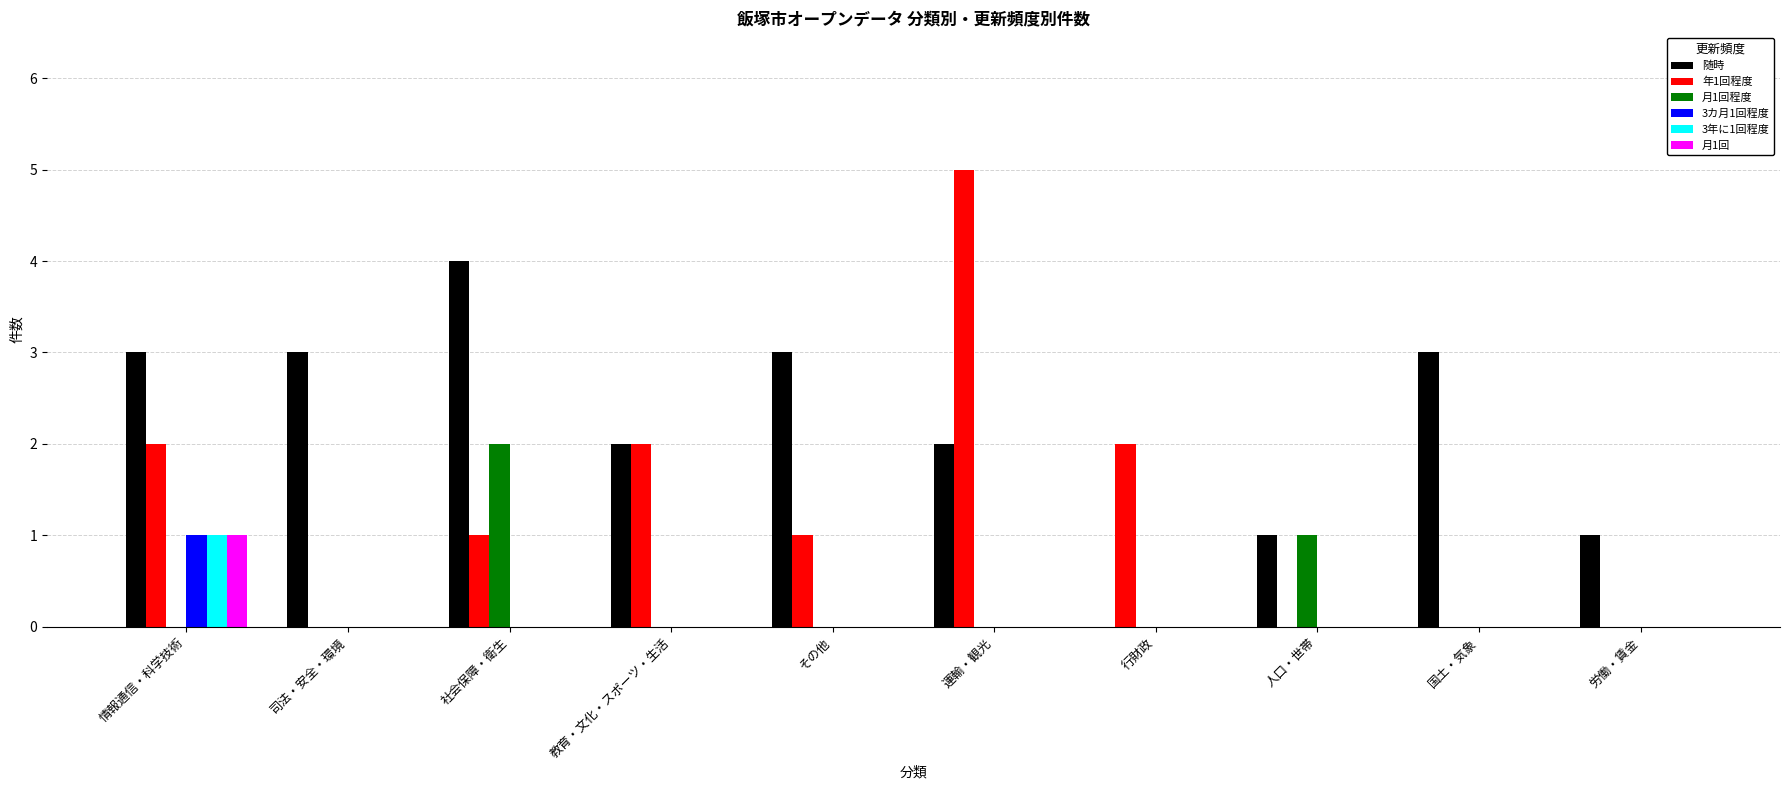

Which series has the largest total across all categories?

随時